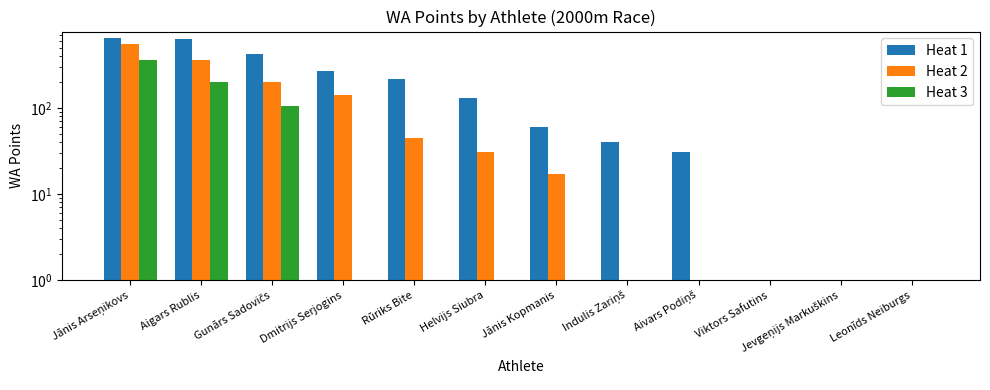

Reading left to right, extract all data points from this chart.

Heat 1: Jānis Arseņikovs=644	Aigars Rublis=639	Gunārs Sadovičs=425	Dmitrijs Serjogins=266	Rūriks Bite=219	Helvijs Siubra=129	Jānis Kopmanis=60	Indulis Zariņš=40	Aivars Podiņš=31	Viktors Safutins=0	Jevgeņijs Markuškins=0	Leonīds Neiburgs=0
Heat 2: Jānis Arseņikovs=552	Aigars Rublis=359	Gunārs Sadovičs=203	Dmitrijs Serjogins=143	Rūriks Bite=45	Helvijs Siubra=31	Jānis Kopmanis=17	Indulis Zariņš=0	Aivars Podiņš=0	Viktors Safutins=0	Jevgeņijs Markuškins=0	Leonīds Neiburgs=0
Heat 3: Jānis Arseņikovs=362	Aigars Rublis=198	Gunārs Sadovičs=106	Dmitrijs Serjogins=0	Rūriks Bite=0	Helvijs Siubra=0	Jānis Kopmanis=0	Indulis Zariņš=0	Aivars Podiņš=0	Viktors Safutins=0	Jevgeņijs Markuškins=0	Leonīds Neiburgs=0